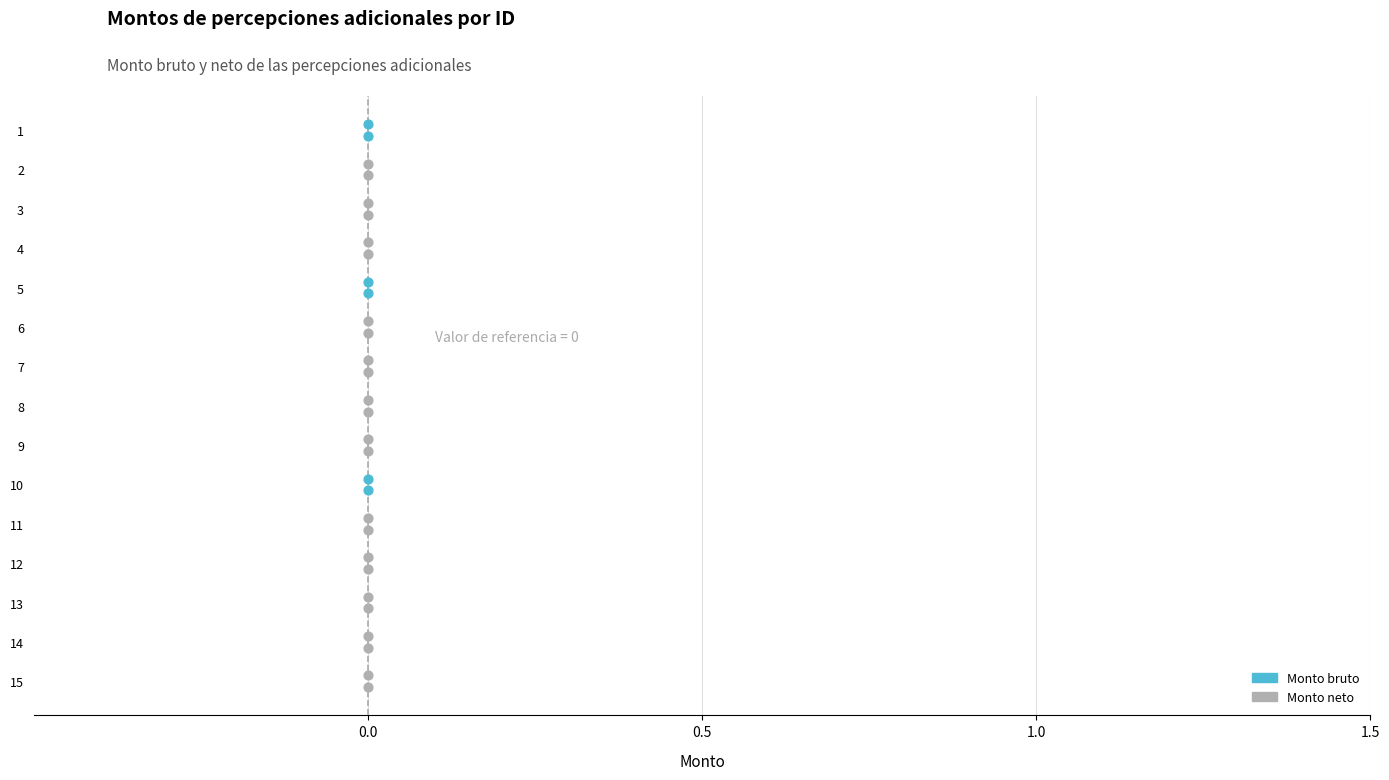

Which series contains the highest Y value?

Monto bruto